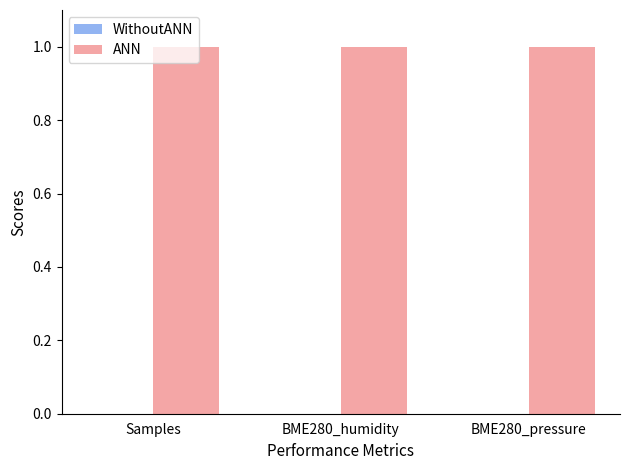

Rank the series by their average value, from lowest to highest.

WithoutANN, ANN